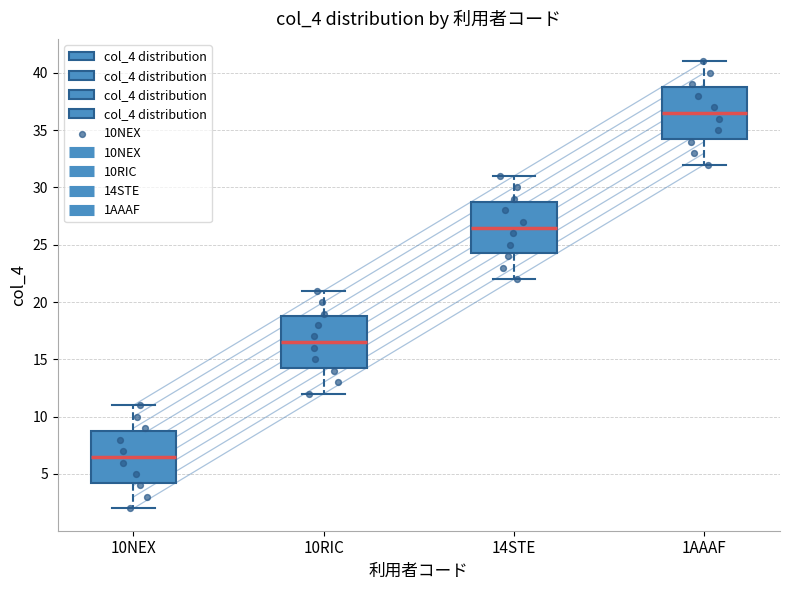

Reading left to right, transcribe this box plot: for each box, give where its median line is, the range the box spans, and where its two whiskers end, as read against the y-axis. The values are not printed on the chart, so give them approximately, as read against the axis.

10NEX: median 6.5, box 4.5 to 9.0, whiskers 2.0 to 11.0
10RIC: median 16.5, box 14.5 to 19.0, whiskers 12.0 to 21.0
14STE: median 26.5, box 24.5 to 29.0, whiskers 22.0 to 31.0
1AAAF: median 36.5, box 34.5 to 39.0, whiskers 32.0 to 41.0